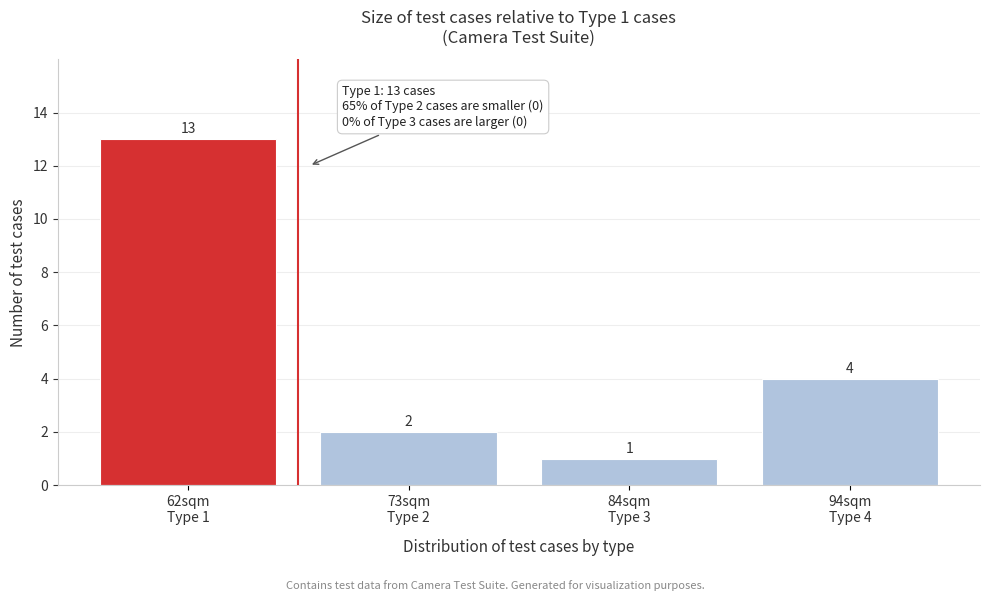

Reading left to right, transcribe all the data shown in this chart.

13	2	1	4